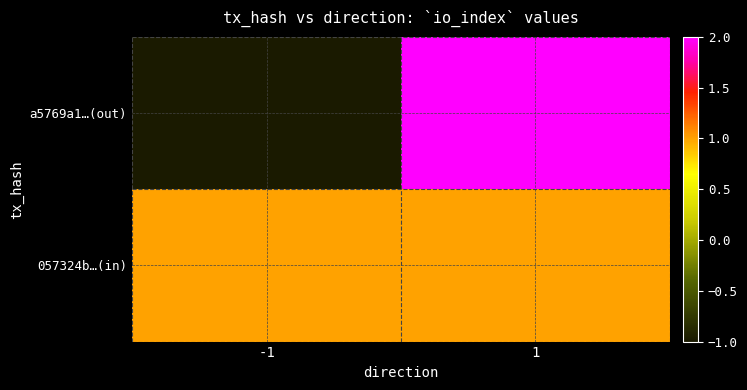

Reading left to right, list all the values displayed in this chart.

a5769a1…(out): -1=-1	1=2
057324b…(in): -1=1	1=1